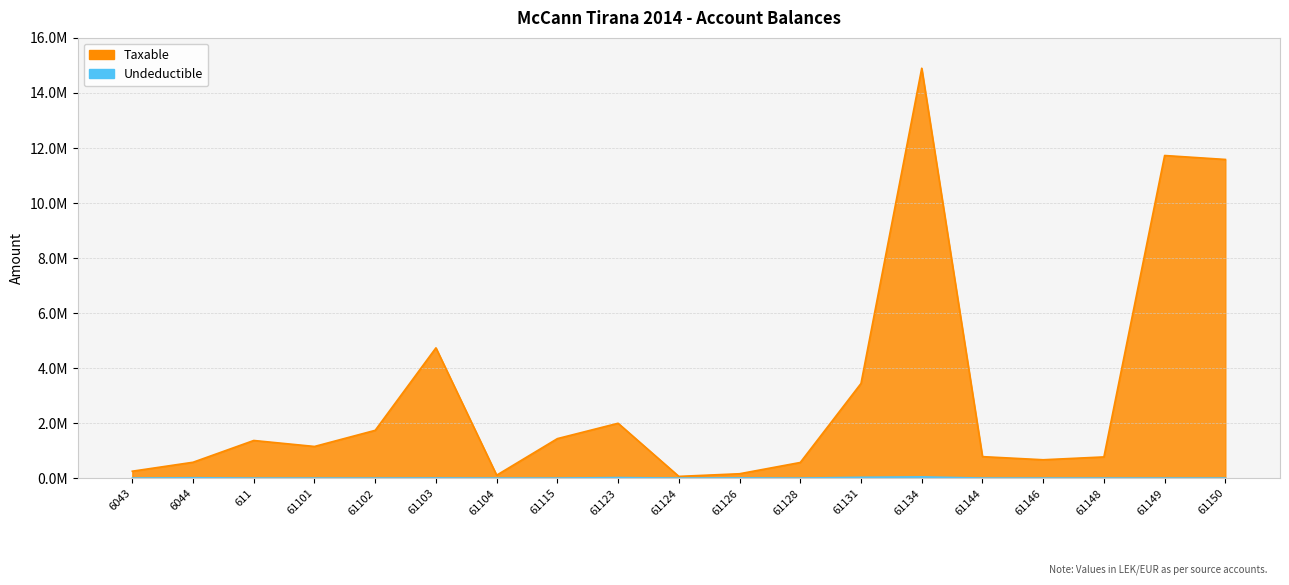

True or false: Taxable has more than 0 points higher than both neighbors.

True